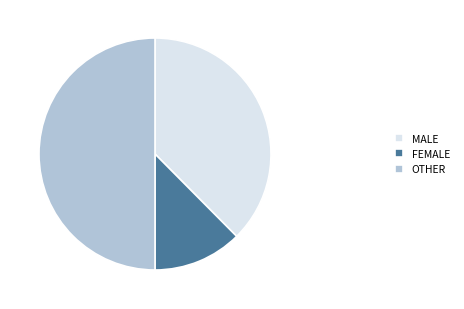

Which category has the smallest portion of the pie?

FEMALE